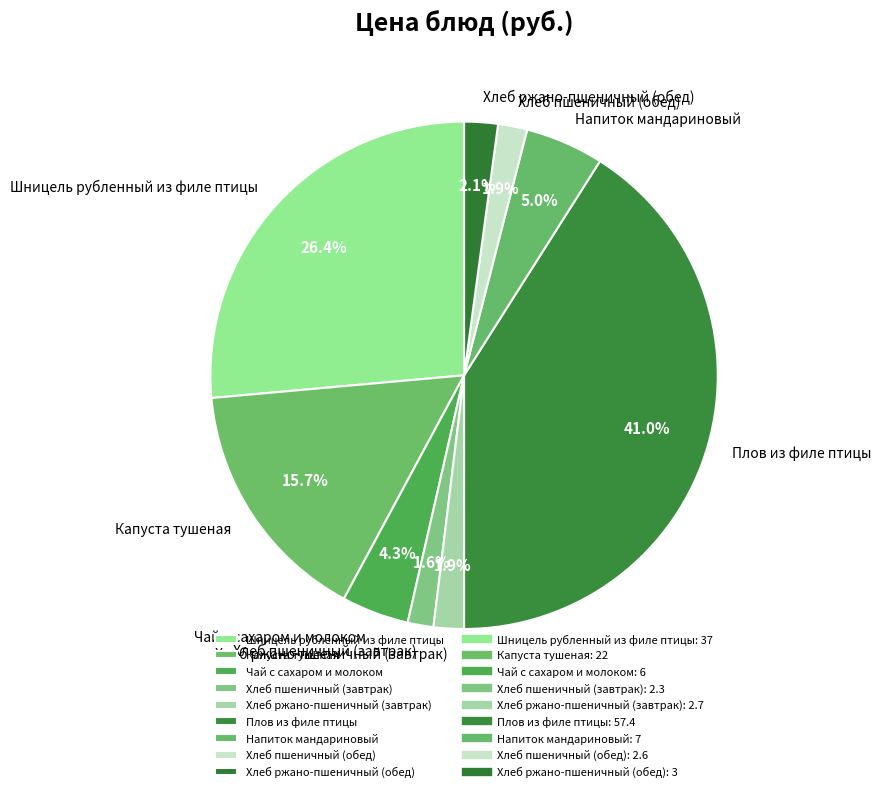

To the nearest percent, what is the difference between the largest and smallest slice percentages?

39%